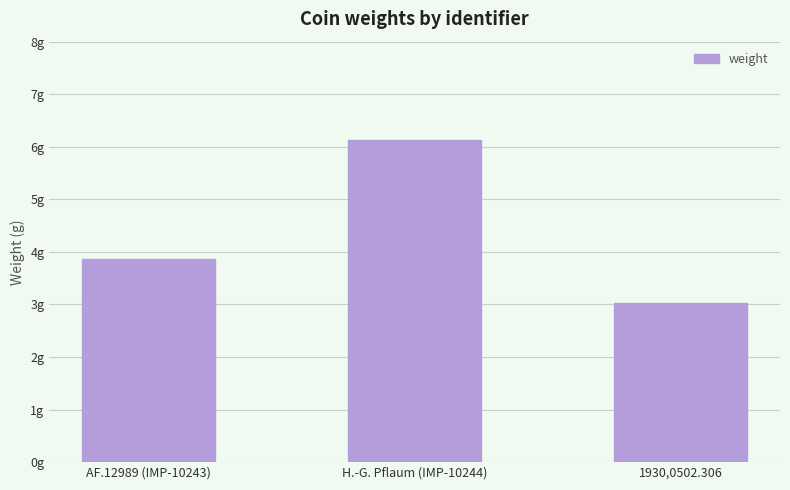

What is the label of the 1st bar from the left?

AF.12989 (IMP-10243)